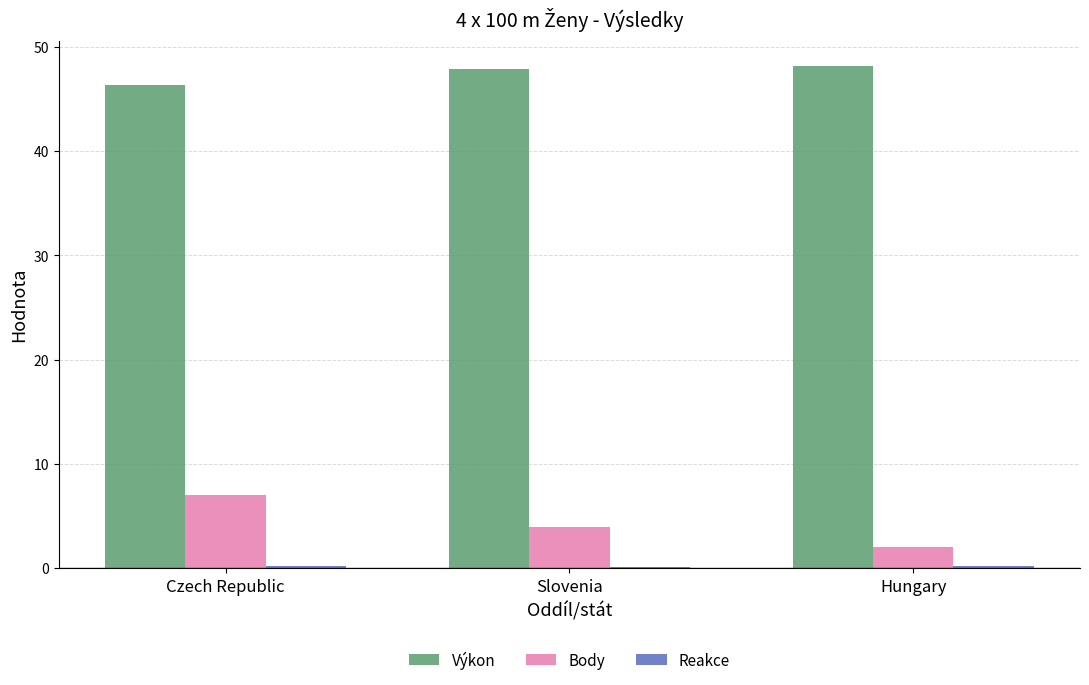

What is the greatest value displayed?

48.2